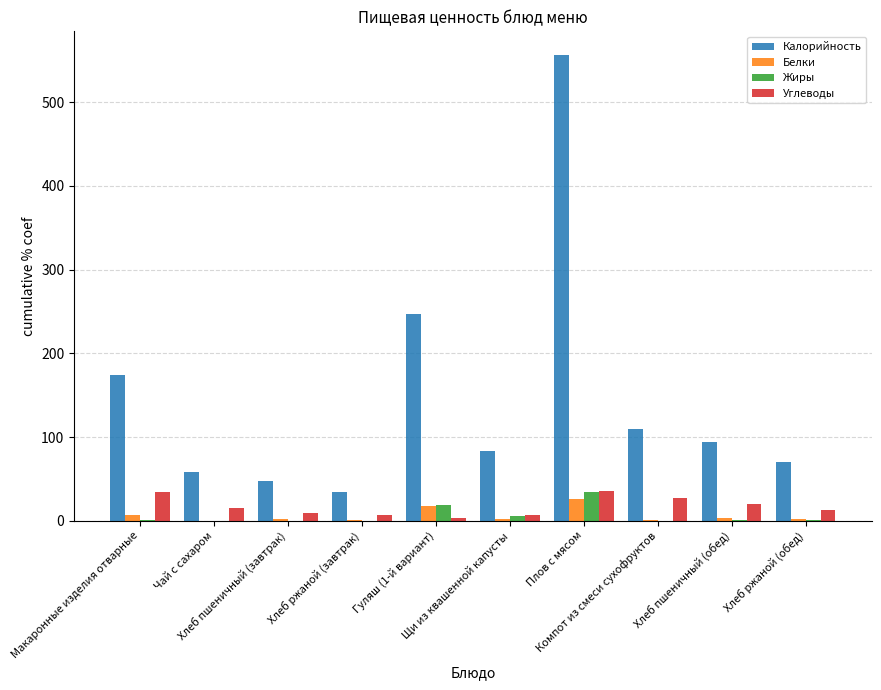

What is the maximum value shown in the chart?

556.8